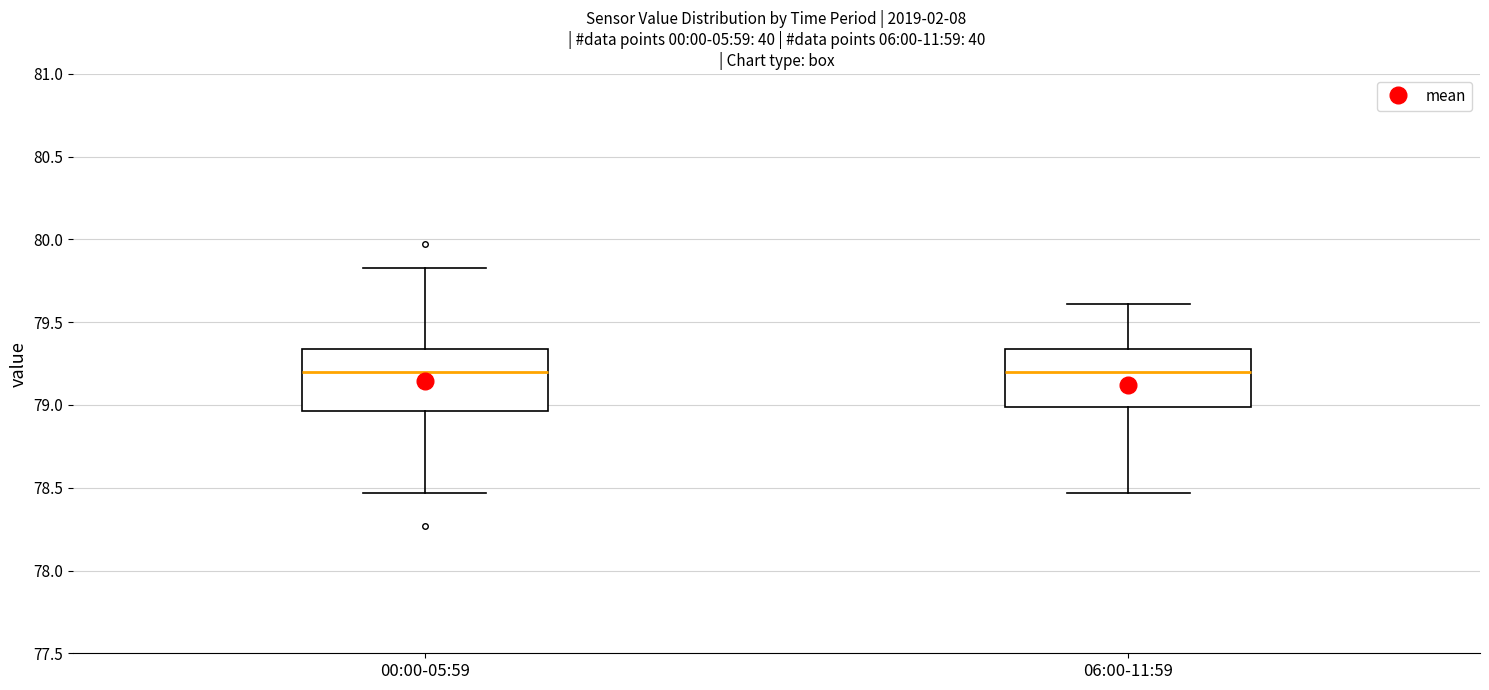

Reading left to right, read every box against the y-axis: the position of its median line, the range the box covers, and the ends of its whiskers. The values are not printed on the chart, so give them approximately, as read against the axis.

00:00-05:59: median 79.20, box 78.95 to 79.35, whiskers 78.45 to 79.85
06:00-11:59: median 79.20, box 79.00 to 79.35, whiskers 78.45 to 79.60